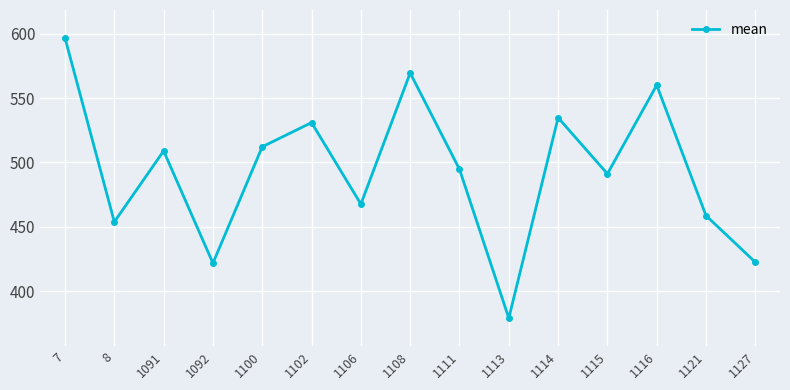

At which category does the data reach its first local peak?

1091